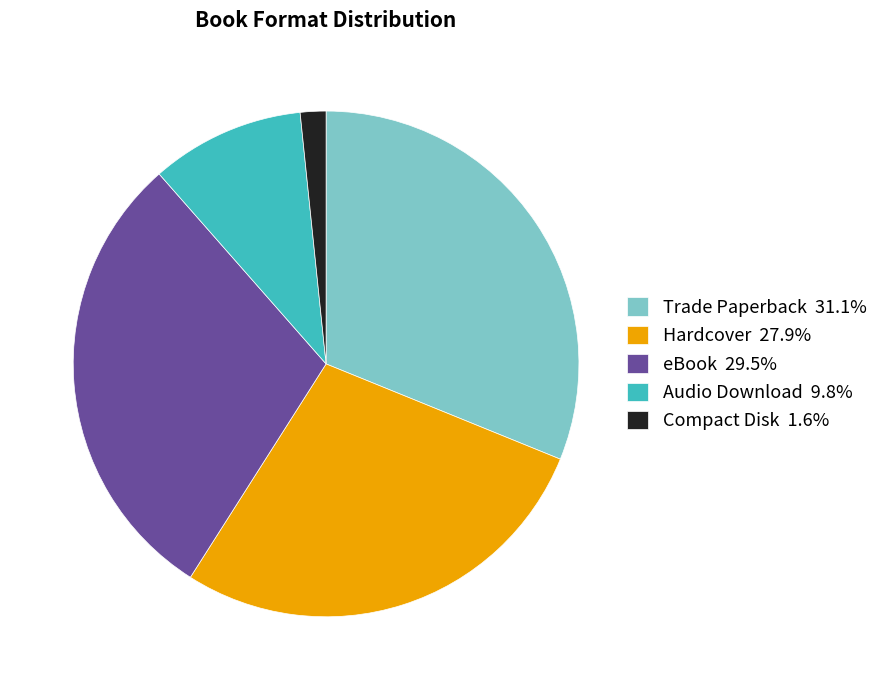

Approximately how many times larger is the value at Trade Paperback 31.1% compared to Compact Disk 1.6%?

19.0